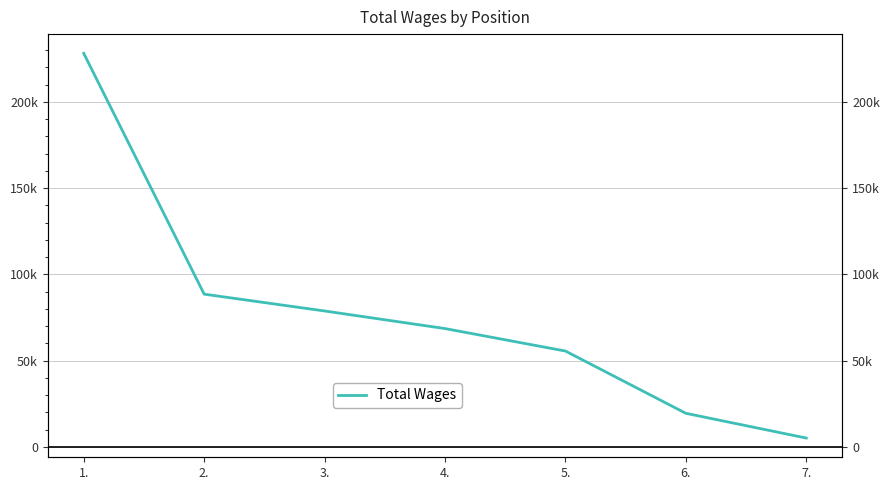

True or false: the data shows 228103 at 1..

True